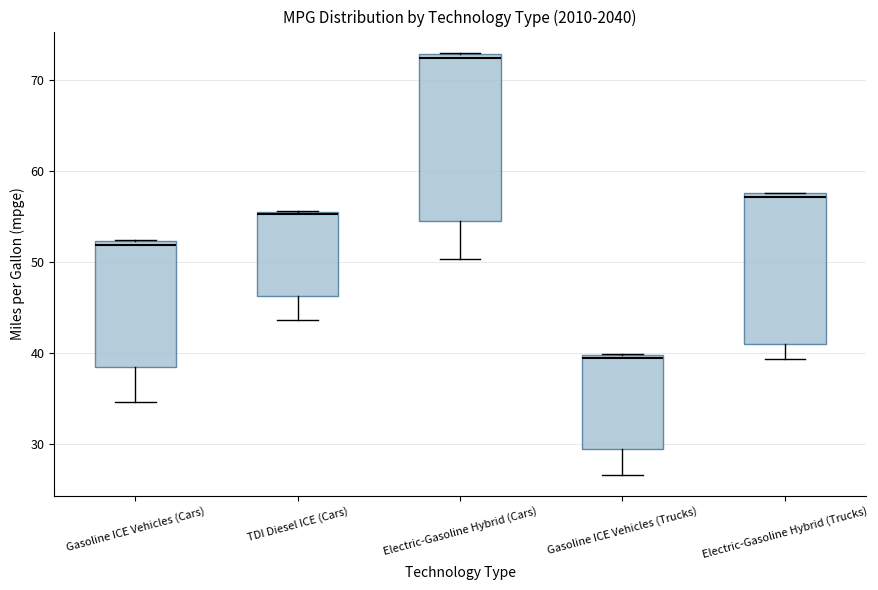

Reading left to right, read every box against the y-axis: the position of its median line, the range the box covers, and the ends of its whiskers. The values are not printed on the chart, so give them approximately, as read against the axis.

Gasoline ICE Vehicles (Cars): median 52 (just below the box's upper edge), box 38 to 52, whiskers 35 to 52
TDI Diesel ICE (Cars): median 55, box 46 to 56, whiskers 44 to 56
Electric-Gasoline Hybrid (Cars): median 72, box 55 to 73, whiskers 50 to 73
Gasoline ICE Vehicles (Trucks): median 39, box 29 to 40, whiskers 27 to 40
Electric-Gasoline Hybrid (Trucks): median 57, box 41 to 58, whiskers 39 to 58